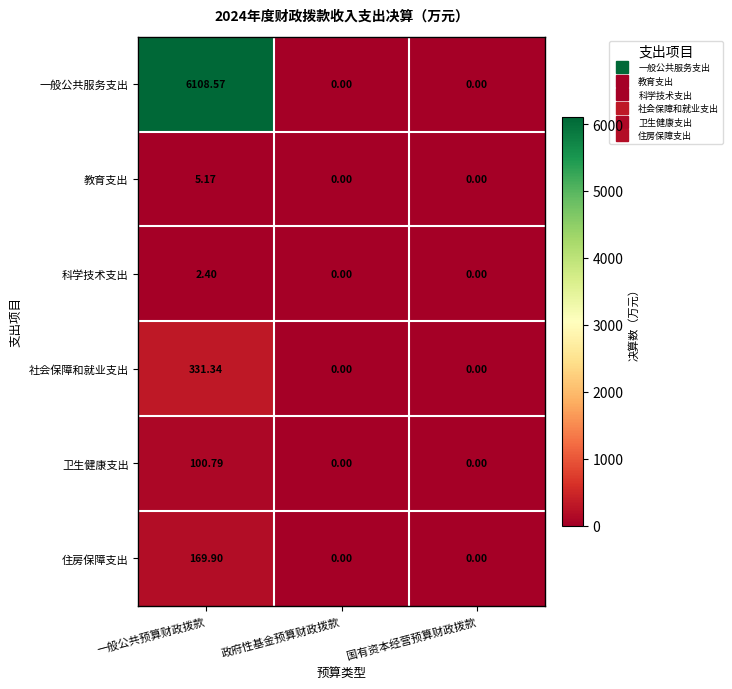

Count the number of data series in this chart.

6